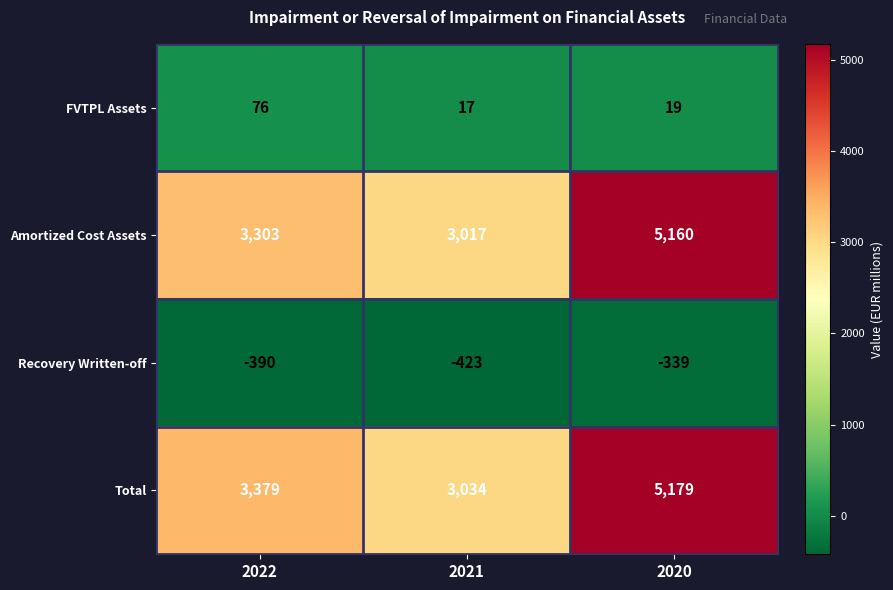

What value does the Recovery Written-off series have at 2020, to the nearest 5?

-340